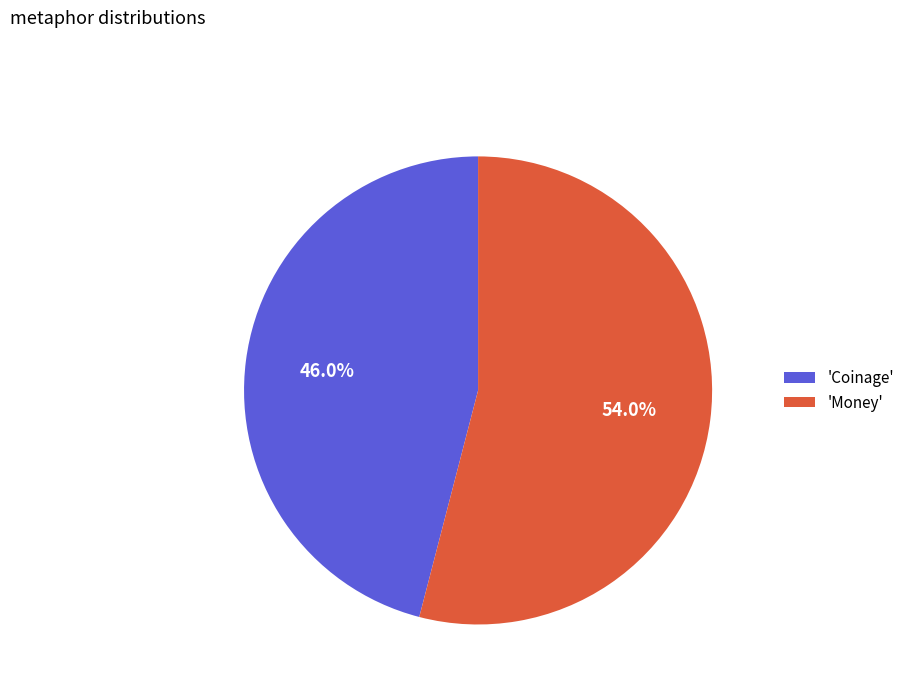

Is there any slice that represents more than half of the pie?

Yes